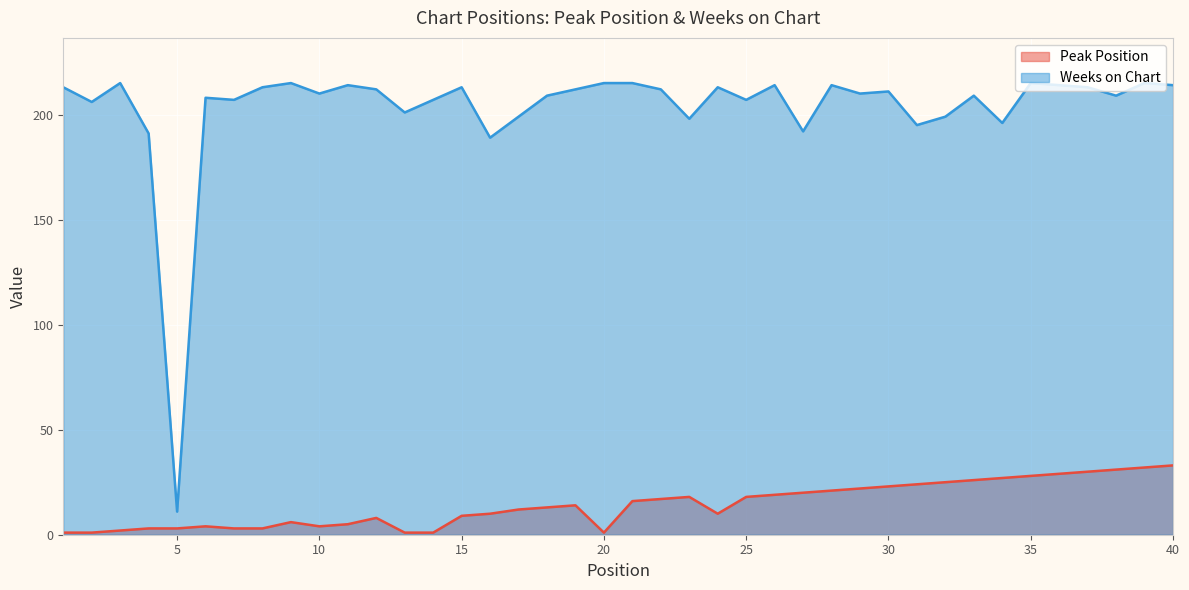

Which has a higher value, 19 or 13?

19